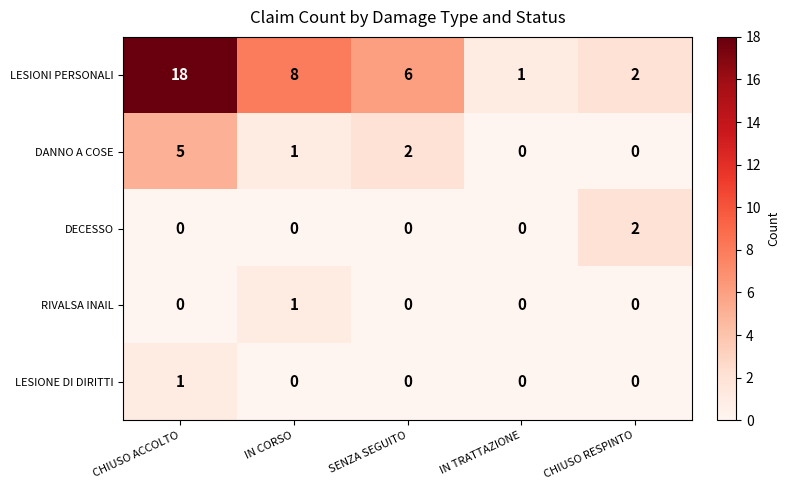

What is the greatest value displayed?

18